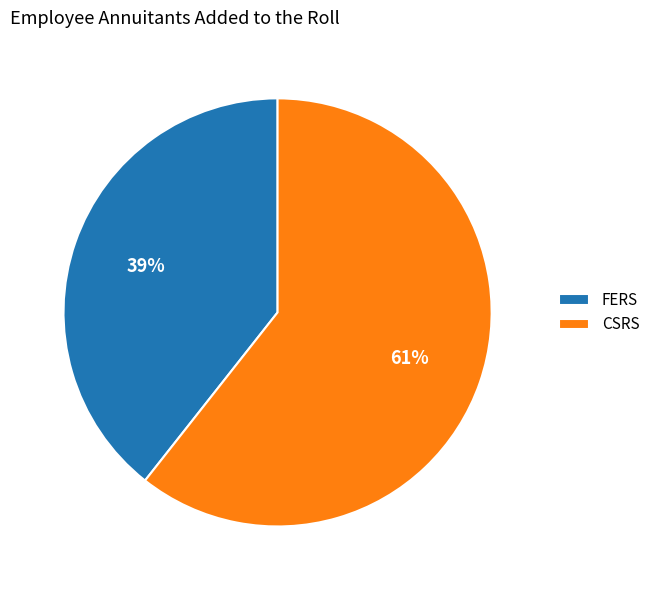

What is the smallest slice in the pie chart?

FERS